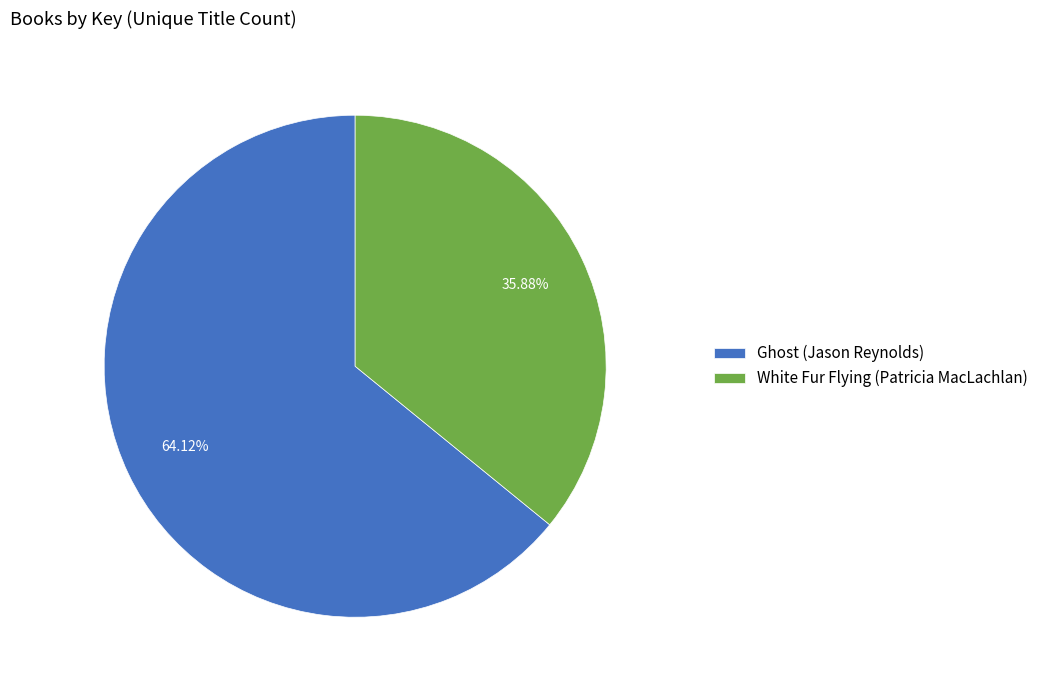

Is there a majority slice in this chart?

Yes